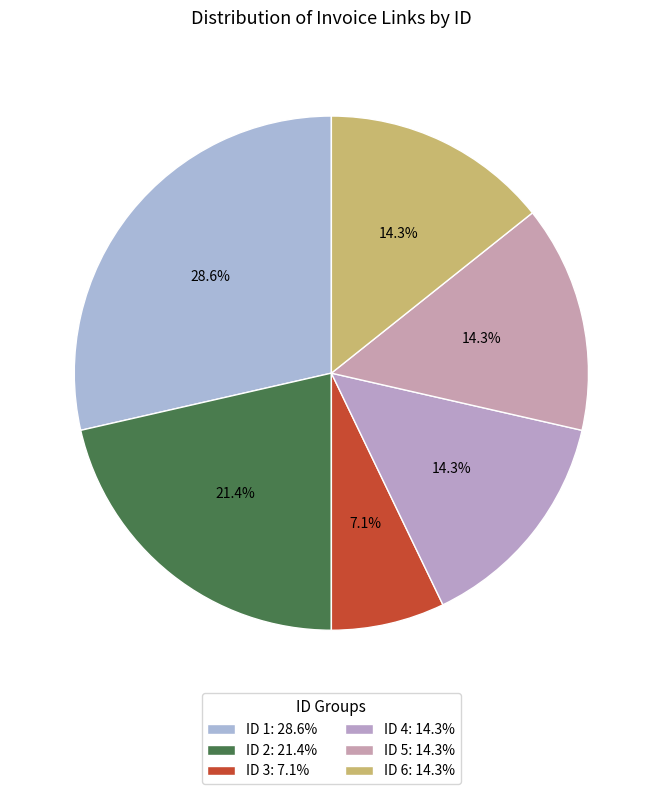

How many slices are in this pie chart?

6